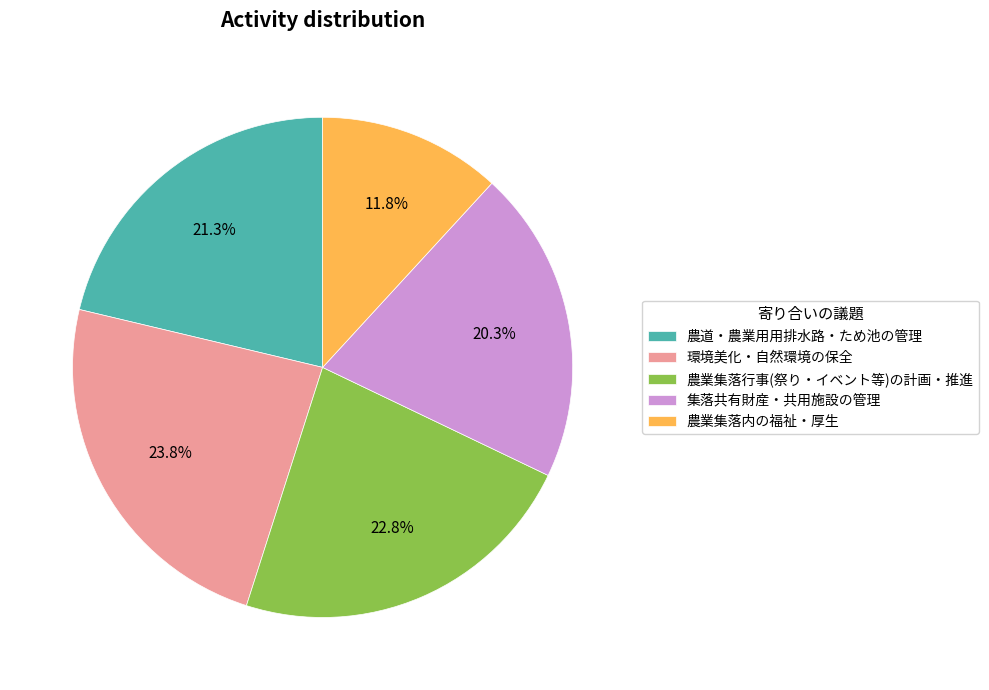

What is the total percentage of 集落共有財産・共用施設の管理 and 農業集落内の福祉・厚生?

32.1%